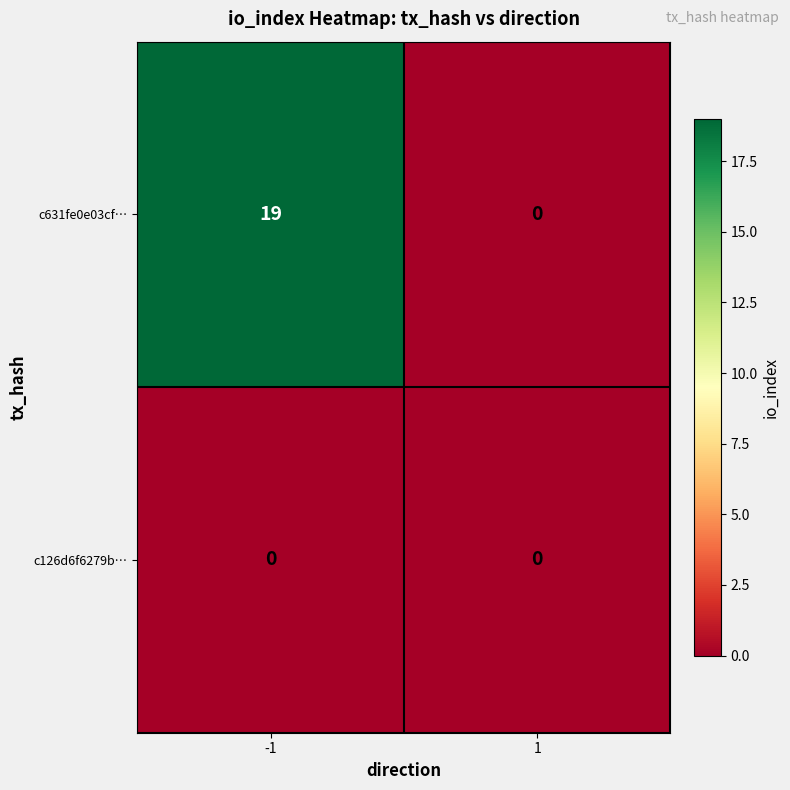

What is the highest value of the c631fe0e03cf… series?

19